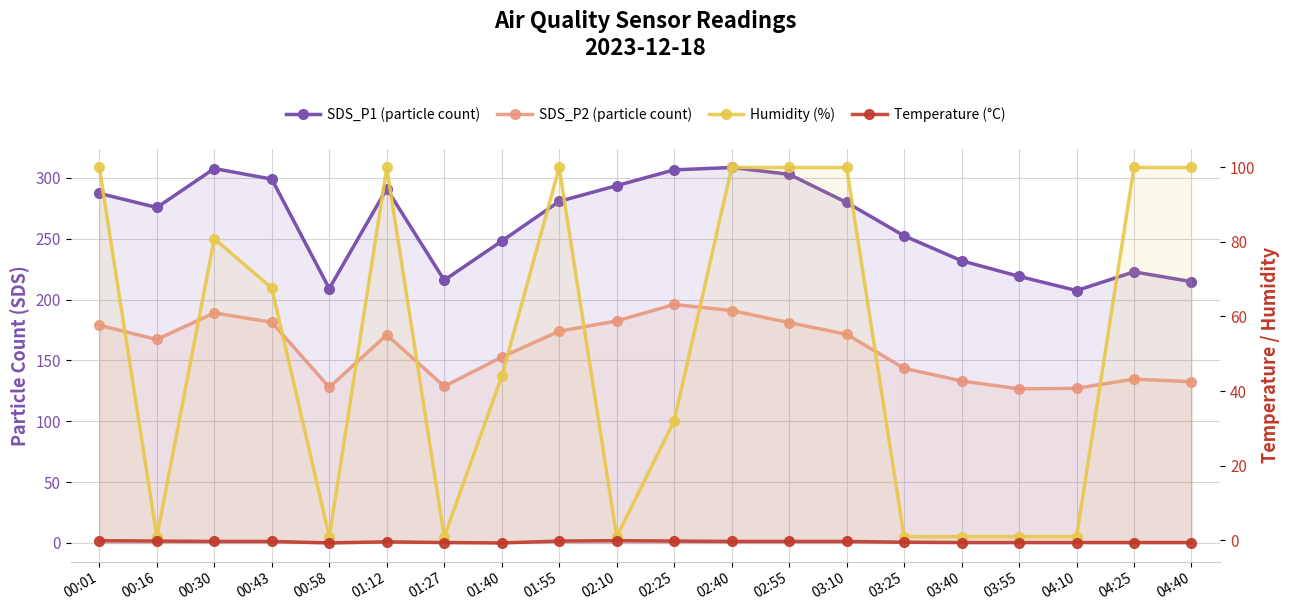

What is the lowest value of the SDS_P1 (particle count) series?

207.4